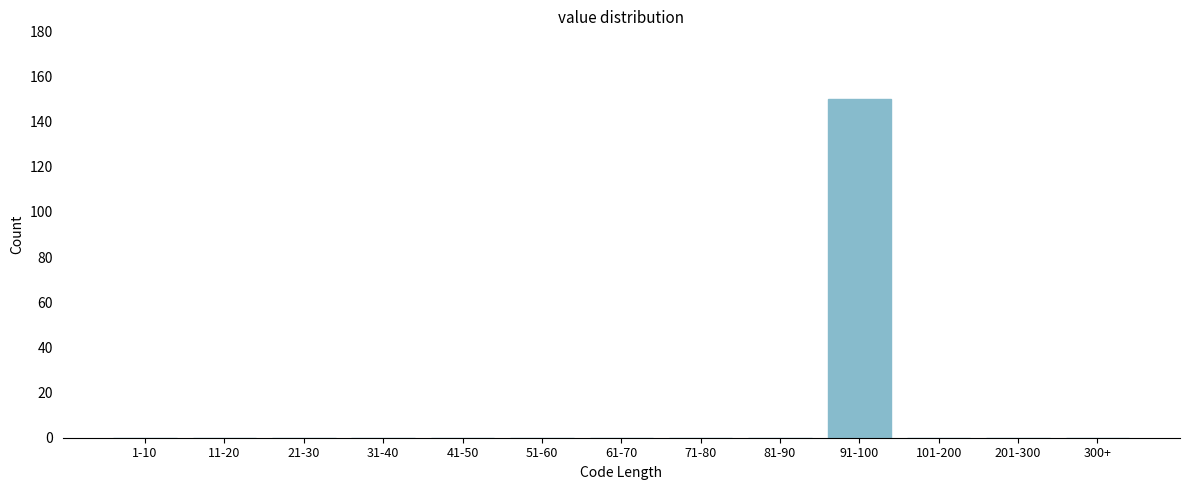

Reading left to right, extract all data points from this chart.

1-10=0	11-20=0	21-30=0	31-40=0	41-50=0	51-60=0	61-70=0	71-80=0	81-90=0	91-100=150	101-200=0	201-300=0	300+=0